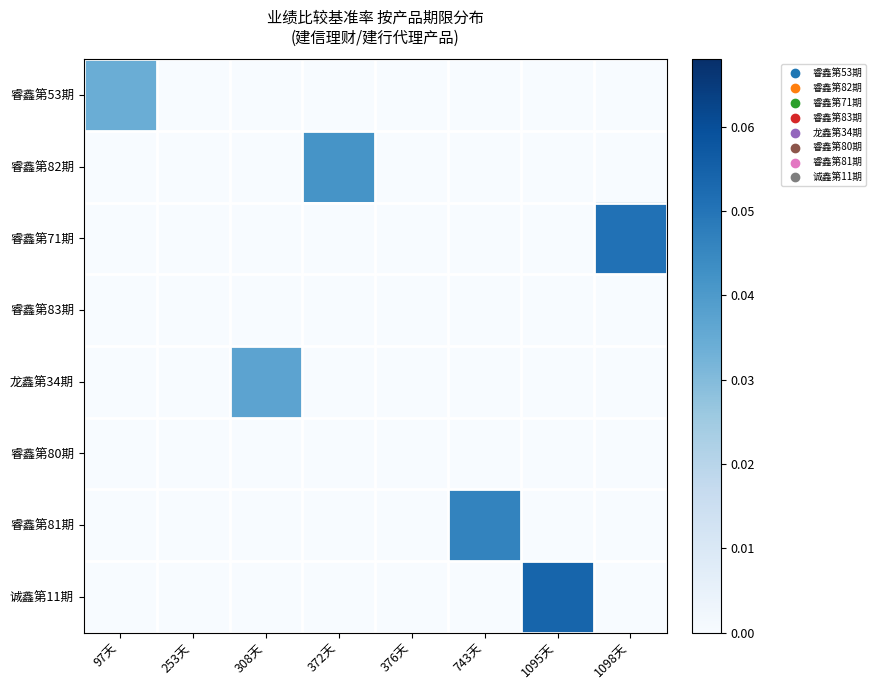

At 376天, list the series in order from smallest to largest.

睿鑫第53期, 睿鑫第82期, 睿鑫第71期, 睿鑫第83期, 龙鑫第34期, 睿鑫第80期, 睿鑫第81期, 诚鑫第11期